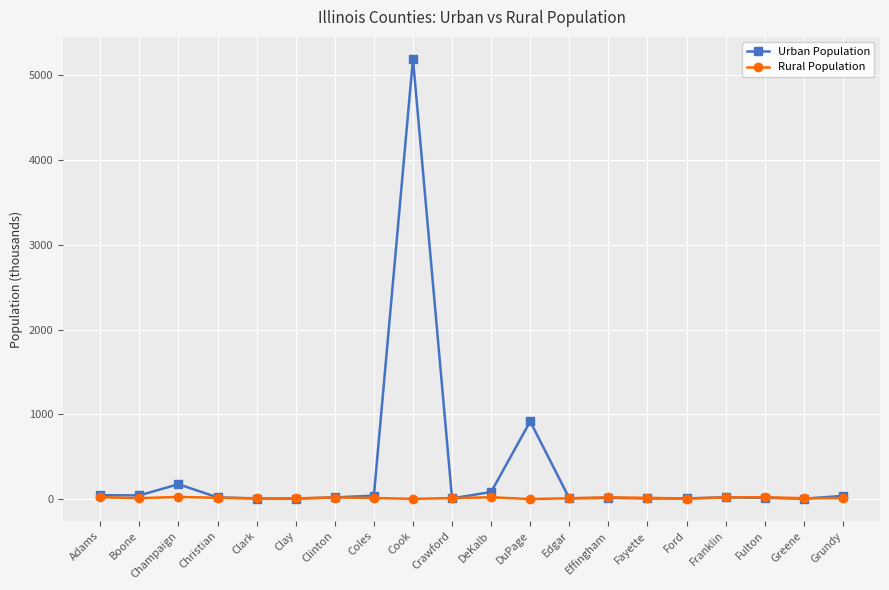

True or false: Urban Population has more than 2 interior local peaks.

True